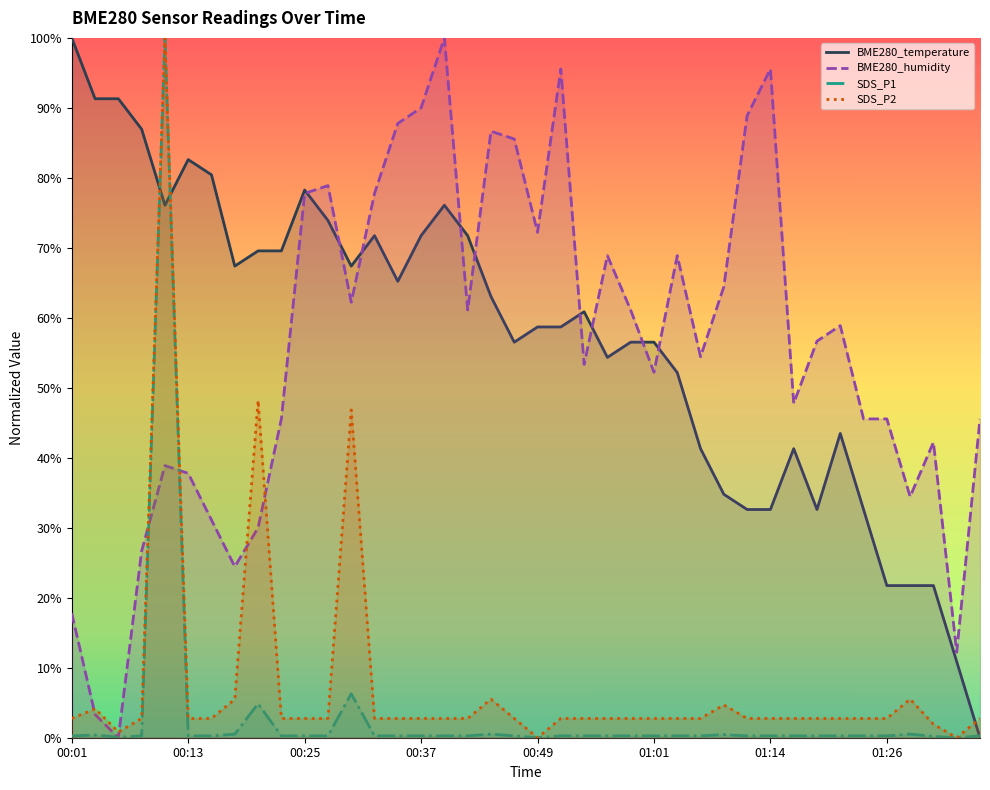

What is the spread (max minus min) of values at 8?

0.6